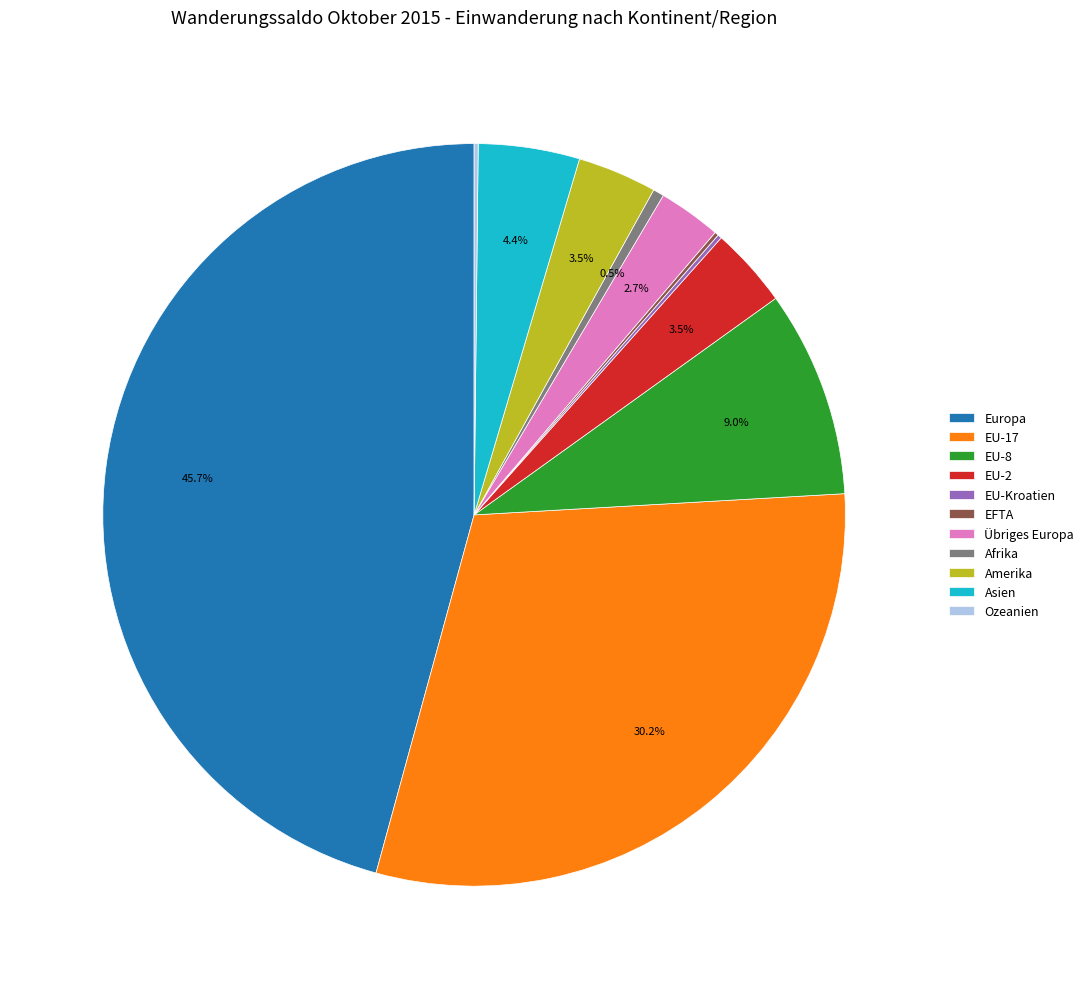

The EU-17 slice represents 44% of the pie. True or false?

False